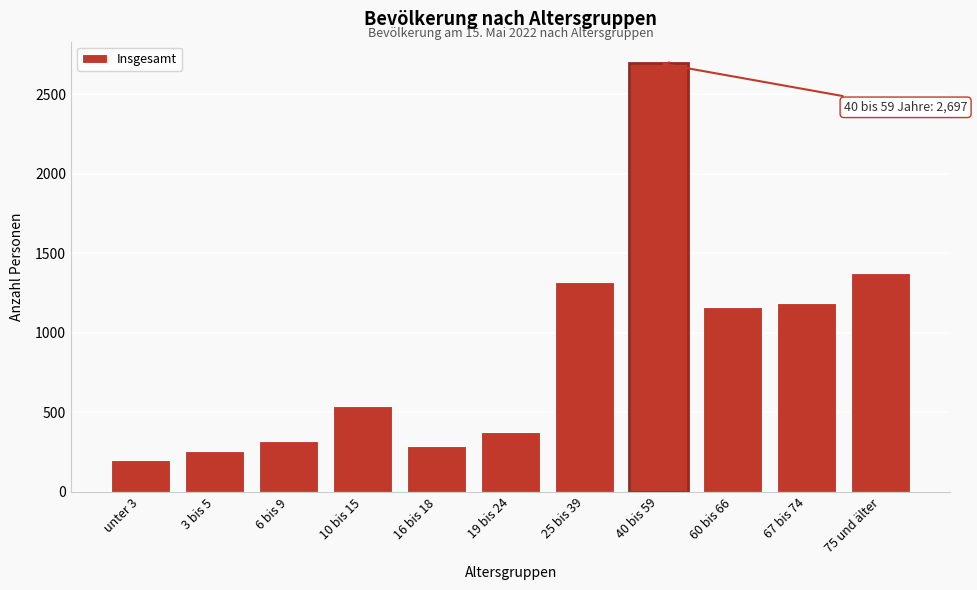

Reading right to left, what are all the values shown in this chart?

1377	1187	1160	2697	1323	374	286	540	321	255	198